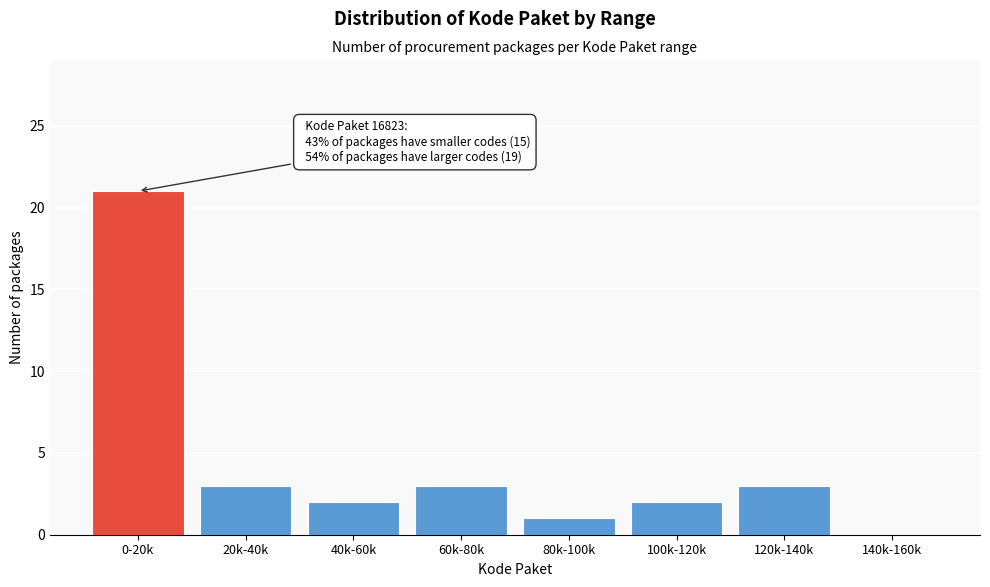

Reading left to right, what are all the values shown in this chart?

0-20k=21	20k-40k=3	40k-60k=2	60k-80k=3	80k-100k=1	100k-120k=2	120k-140k=3	140k-160k=0